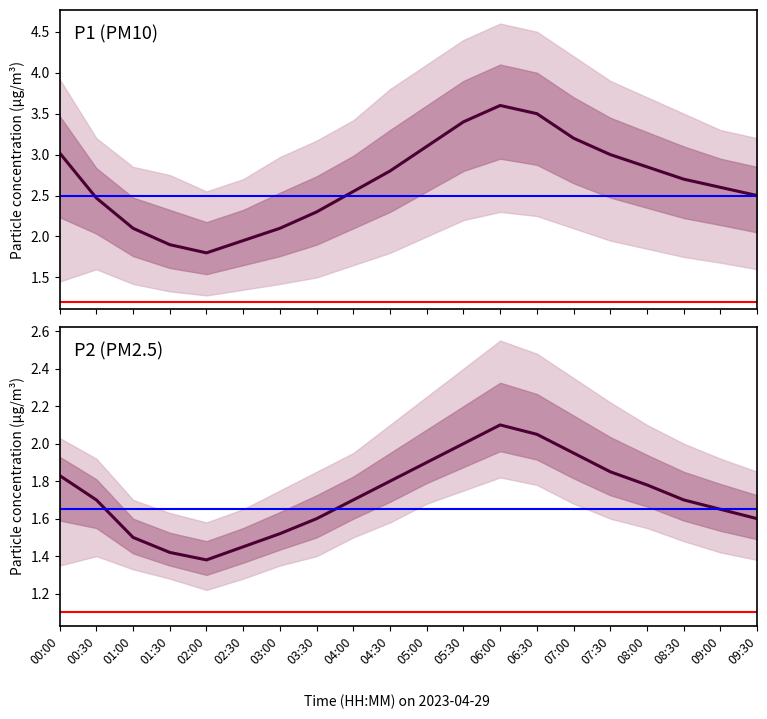

Reading left to right, transcribe all the data shown in this chart.

P1: 00:00=3.0	00:30=2.5	01:00=2.1	01:30=1.9	02:00=1.8	02:30=1.9	03:00=2.1	03:30=2.3	04:00=2.5	04:30=2.8	05:00=3.1	05:30=3.4	06:00=3.6	06:30=3.5	07:00=3.2	07:30=3.0	08:00=2.9	08:30=2.7	09:00=2.6	09:30=2.5
P2: 00:00=1.8	00:30=1.7	01:00=1.5	01:30=1.4	02:00=1.4	02:30=1.4	03:00=1.5	03:30=1.6	04:00=1.7	04:30=1.8	05:00=1.9	05:30=2.0	06:00=2.1	06:30=2.0	07:00=1.9	07:30=1.9	08:00=1.8	08:30=1.7	09:00=1.6	09:30=1.6
P1_upper: 00:00=3.9	00:30=3.2	01:00=2.9	01:30=2.8	02:00=2.5	02:30=2.7	03:00=3.0	03:30=3.2	04:00=3.4	04:30=3.8	05:00=4.1	05:30=4.4	06:00=4.6	06:30=4.5	07:00=4.2	07:30=3.9	08:00=3.7	08:30=3.5	09:00=3.3	09:30=3.2
P1_lower: 00:00=1.4	00:30=1.6	01:00=1.4	01:30=1.3	02:00=1.3	02:30=1.4	03:00=1.4	03:30=1.5	04:00=1.6	04:30=1.8	05:00=2.0	05:30=2.2	06:00=2.3	06:30=2.2	07:00=2.1	07:30=1.9	08:00=1.9	08:30=1.8	09:00=1.7	09:30=1.6
P2_upper: 00:00=2.0	00:30=1.9	01:00=1.7	01:30=1.6	02:00=1.6	02:30=1.6	03:00=1.8	03:30=1.9	04:00=1.9	04:30=2.1	05:00=2.2	05:30=2.4	06:00=2.5	06:30=2.5	07:00=2.4	07:30=2.2	08:00=2.1	08:30=2.0	09:00=1.9	09:30=1.9
P2_lower: 00:00=1.4	00:30=1.4	01:00=1.3	01:30=1.3	02:00=1.2	02:30=1.3	03:00=1.4	03:30=1.4	04:00=1.5	04:30=1.6	05:00=1.7	05:30=1.8	06:00=1.8	06:30=1.8	07:00=1.7	07:30=1.6	08:00=1.6	08:30=1.5	09:00=1.4	09:30=1.4